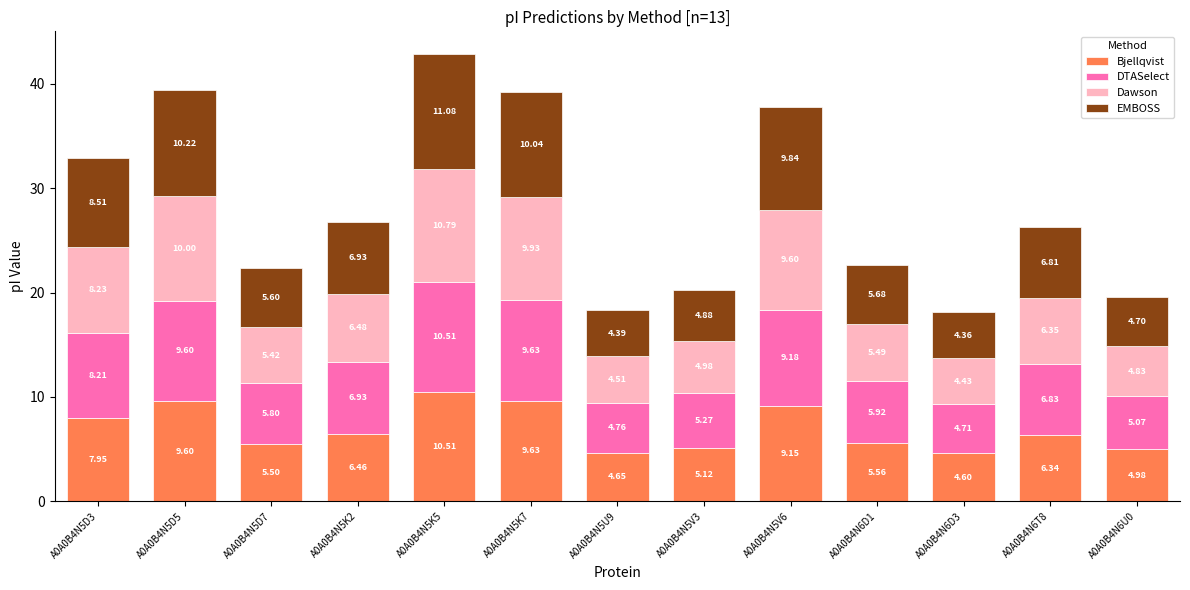

What is the difference between the Bjellqvist values at A0A0B4N5K5 and A0A0B4N5D7?

5.0